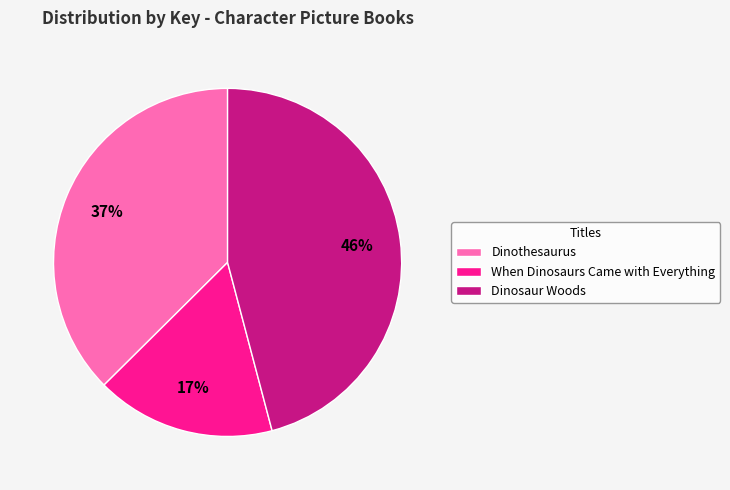

How many segments does this pie chart have?

3